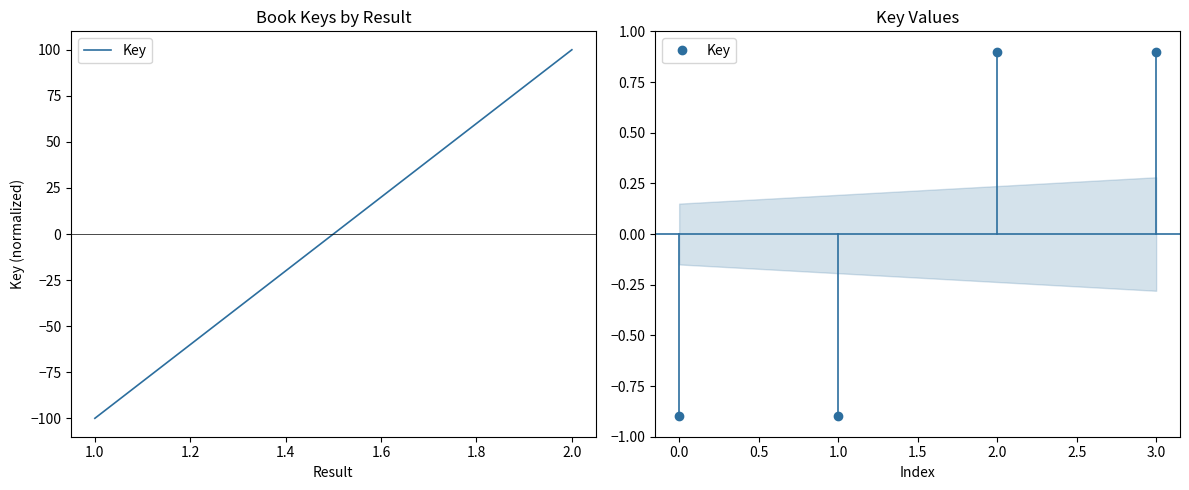

What is the difference between the maximum and minimum values?

200